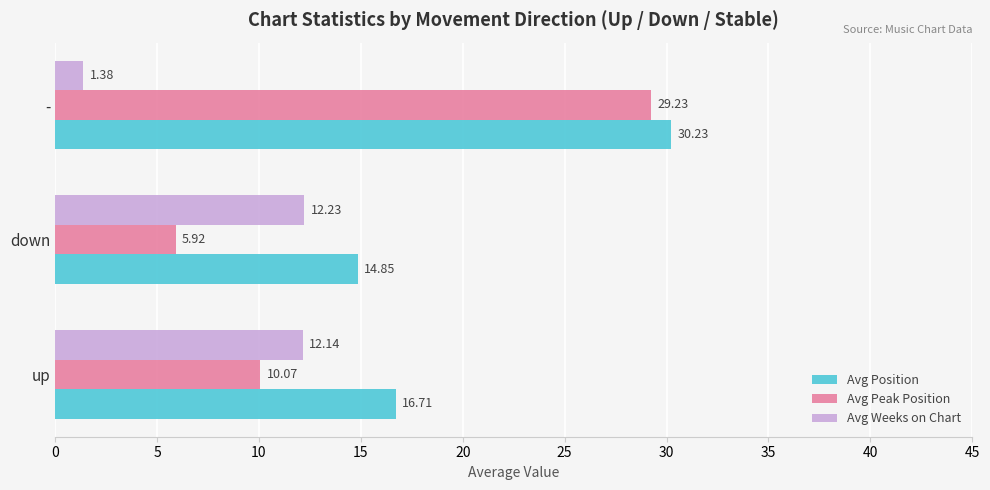

What is the total value across all series at down?

33.0